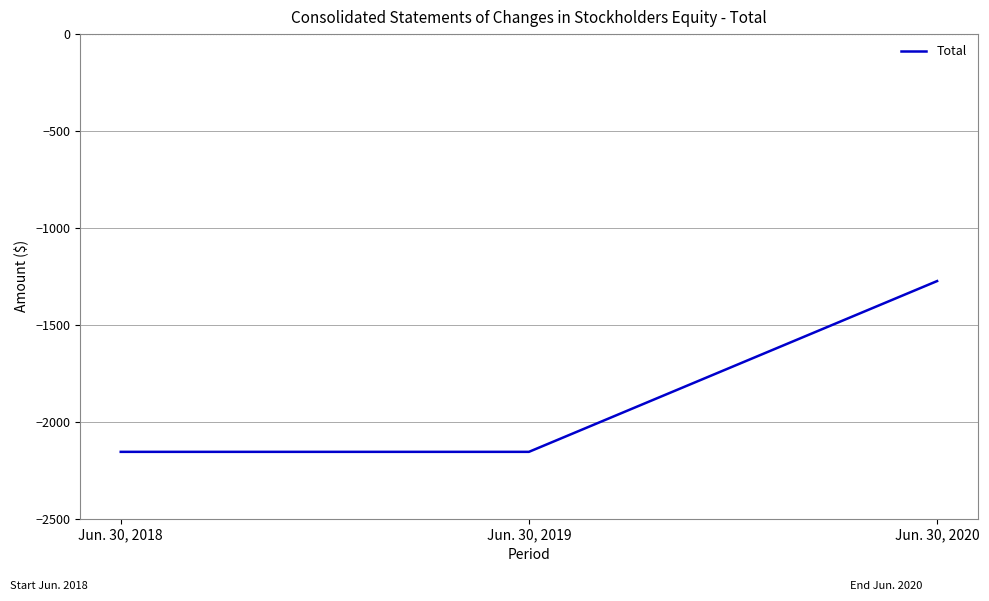

The chart shows a value of -1274 at Jun. 30, 2020. True or false?

True